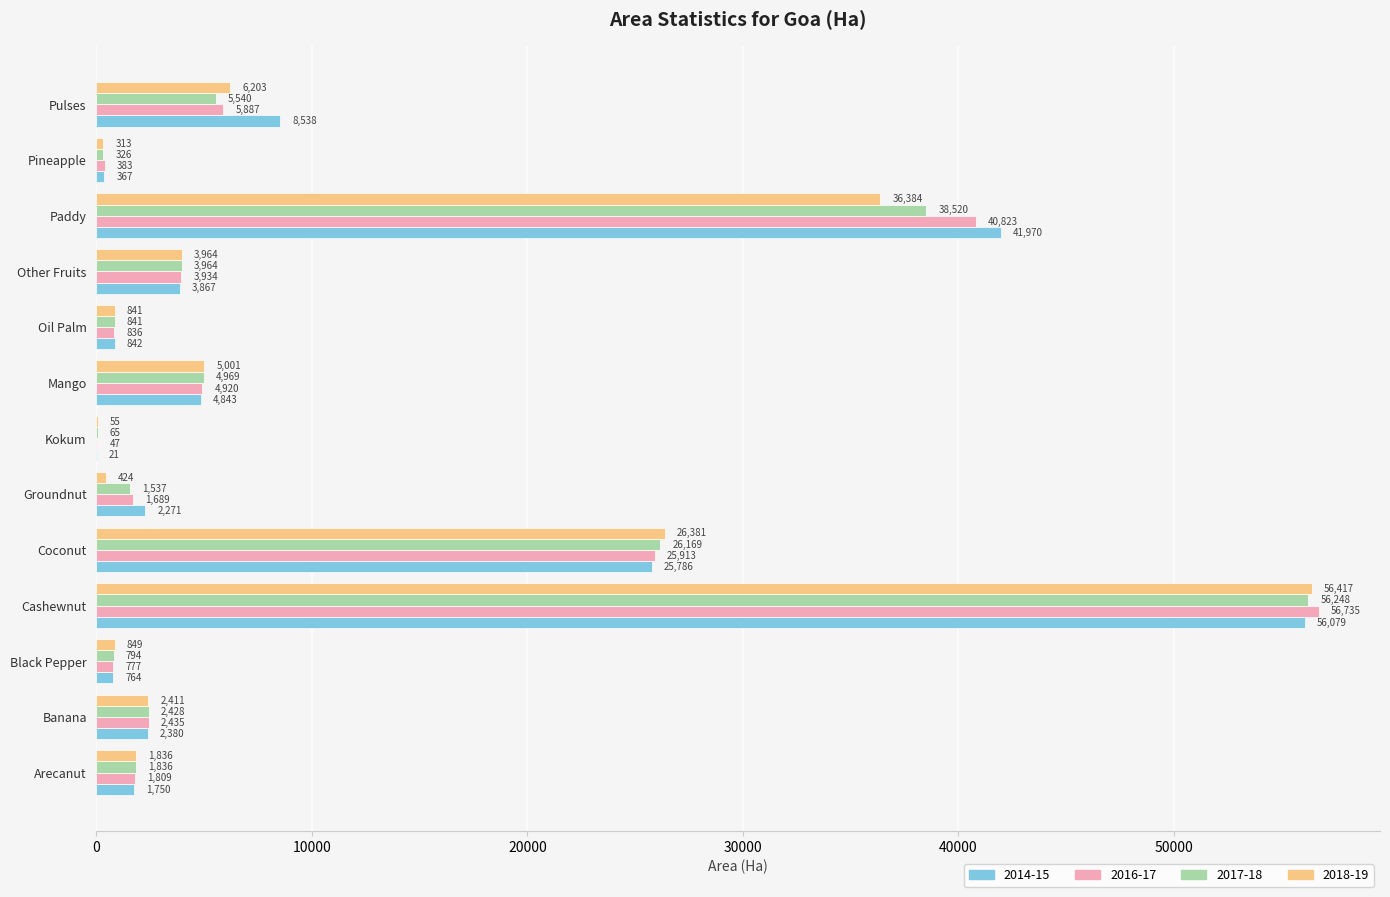

Is it true that 2016-17 equals 4920 at Mango?

True